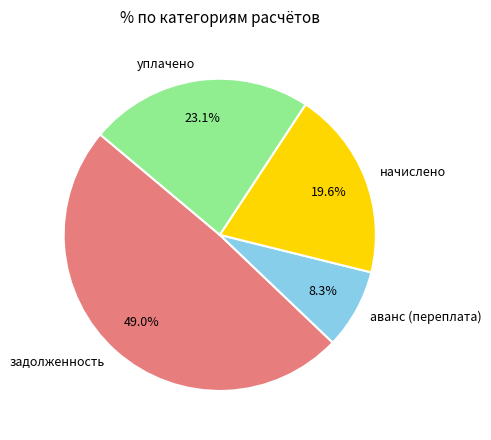

To the nearest percent, what is the difference between the largest and smallest slice percentages?

41%